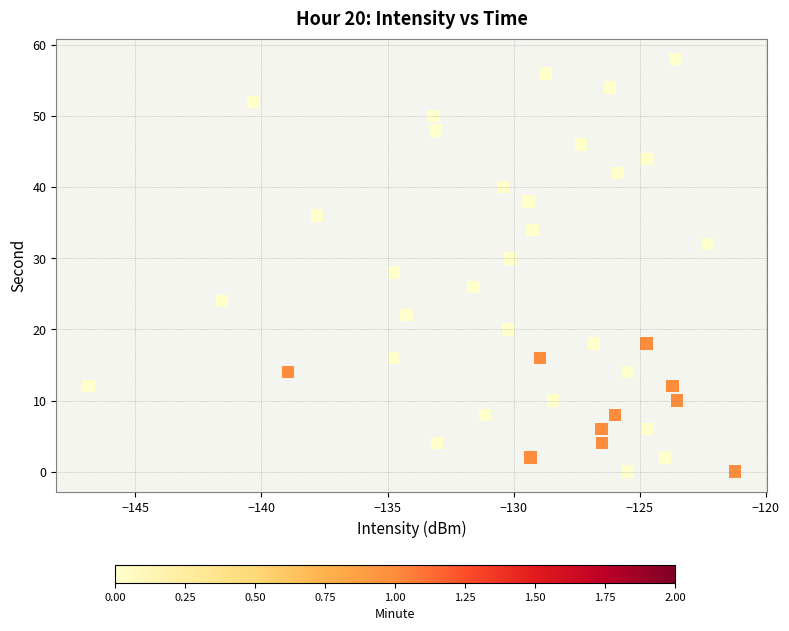

What is the range of Y values (max minus min)?

58